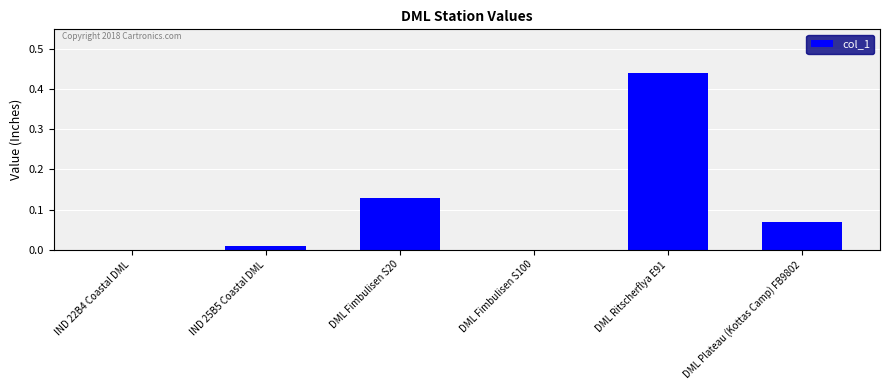

Which category has the highest value across all series?

DML Ritscherflya E91